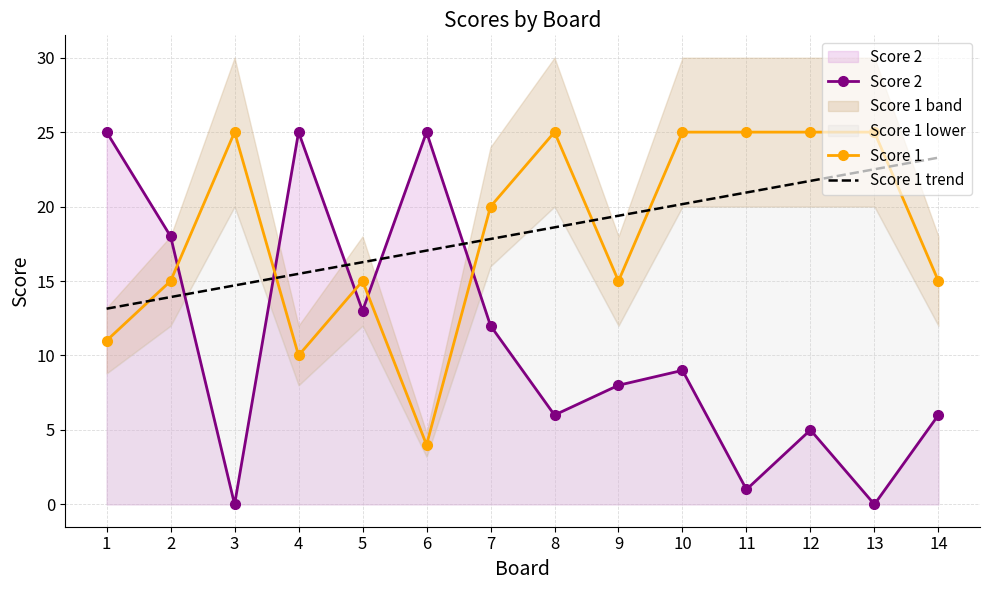

Which category has the lowest value across all series?

3